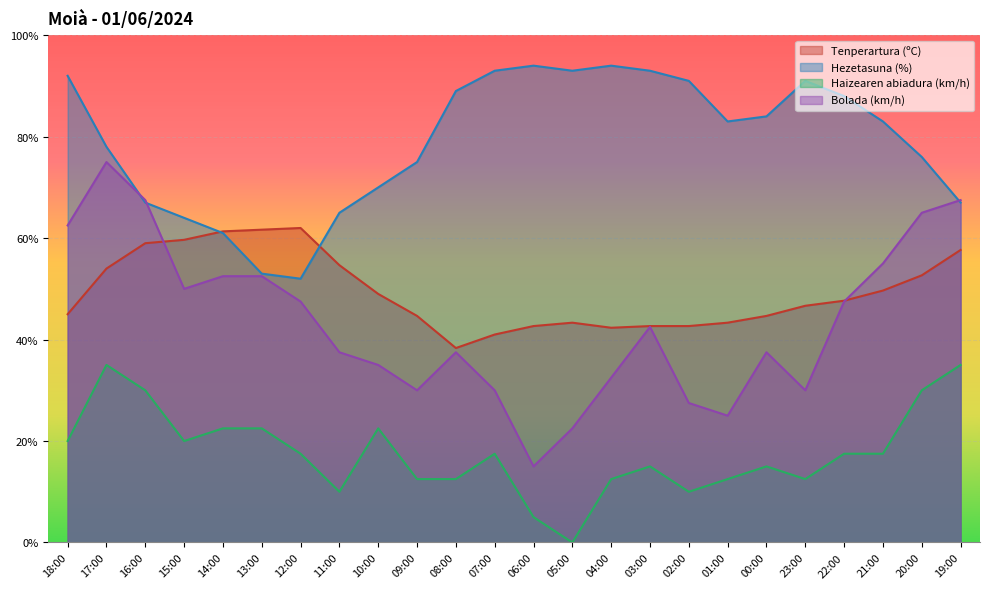

The value of Hezetasuna (%) at 01:00 is 83.0. True or false?

True